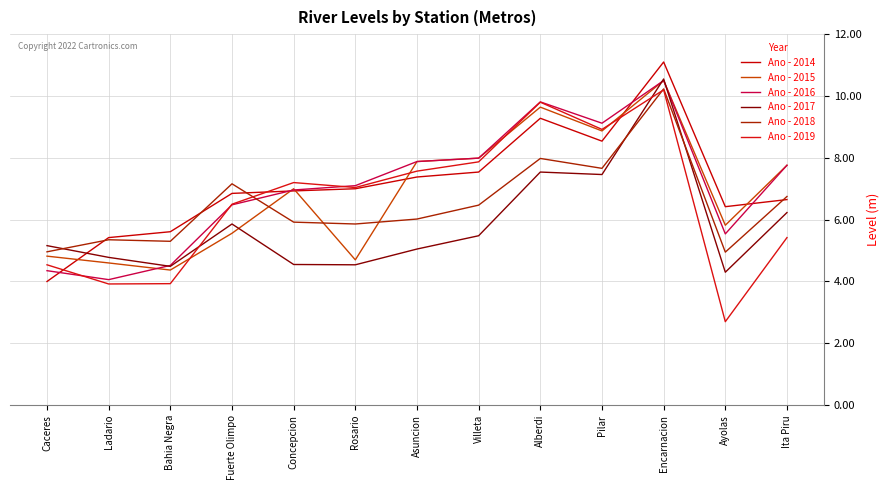

True or false: Ano - 2019 has a value of 4.4 at Ayolas.

False